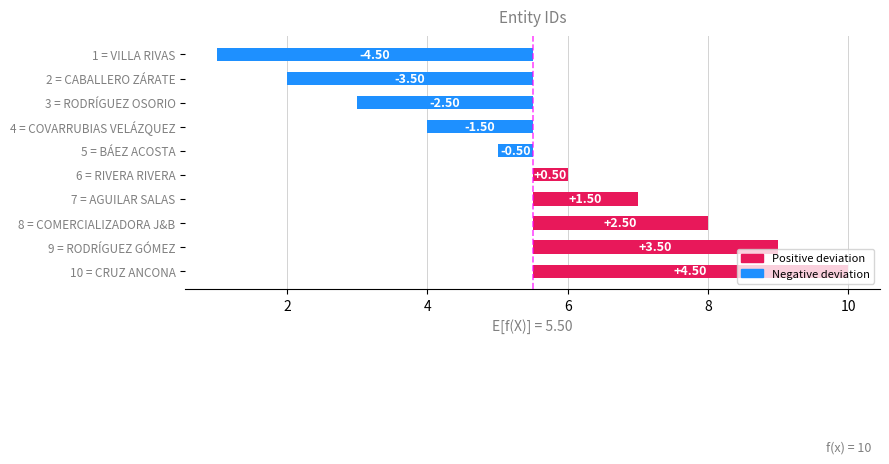

What position from the right is 7 = AGUILAR SALAS?

4